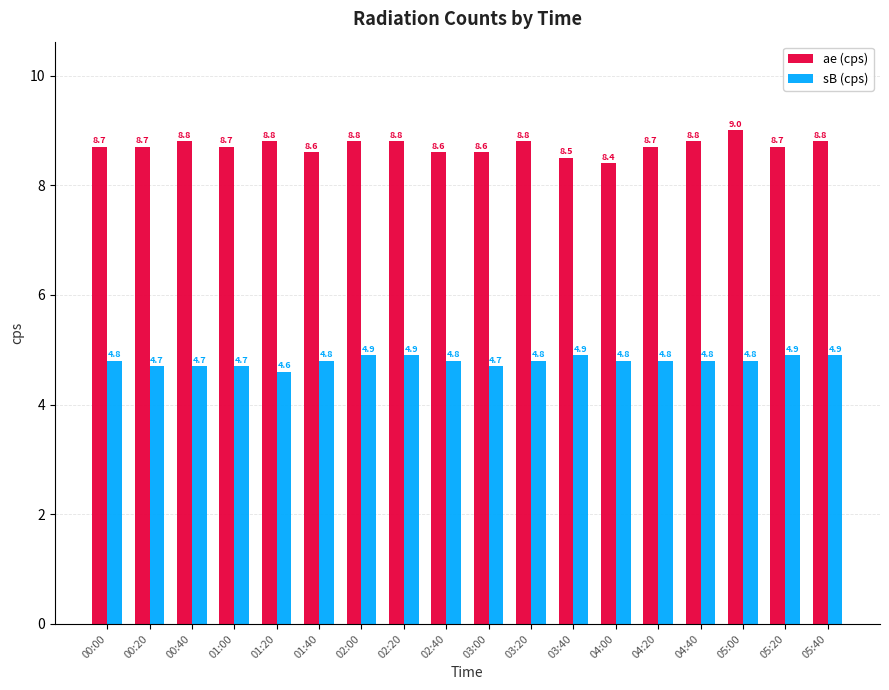

How many ae (cps) values are between 8 and 9?

18